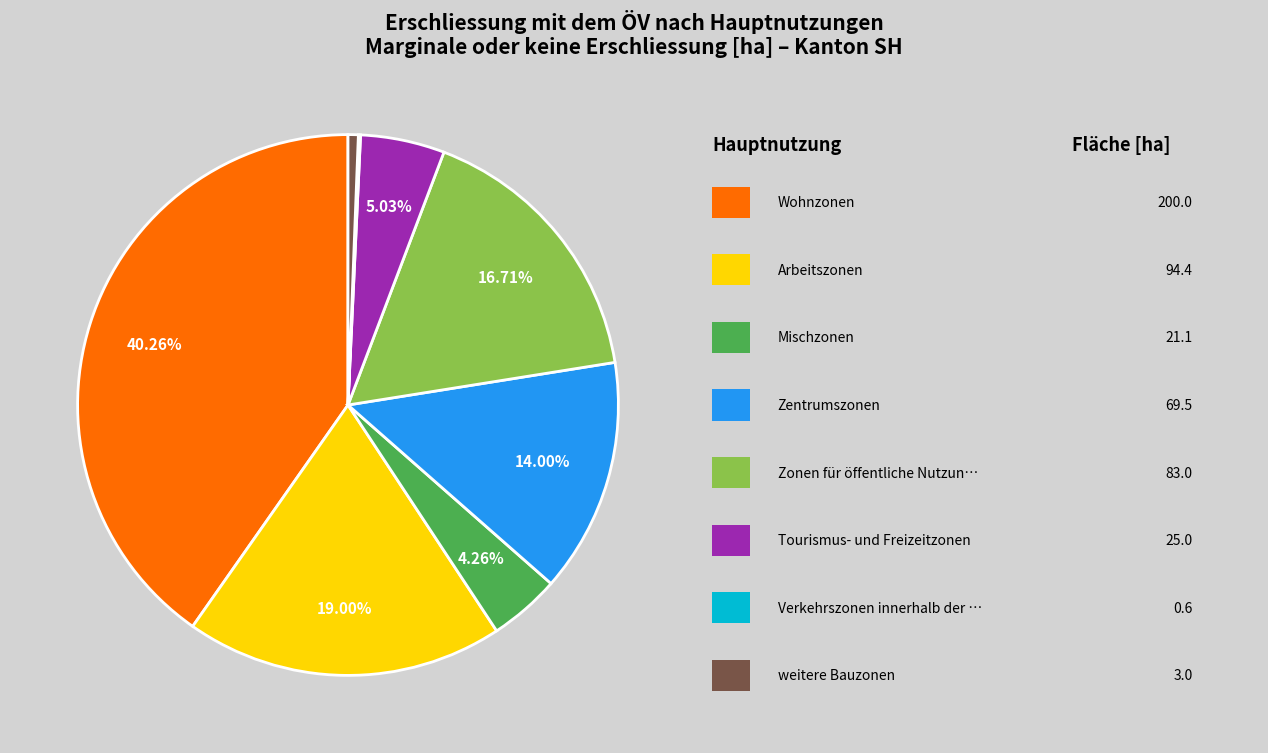

Is there any slice that represents more than half of the pie?

No